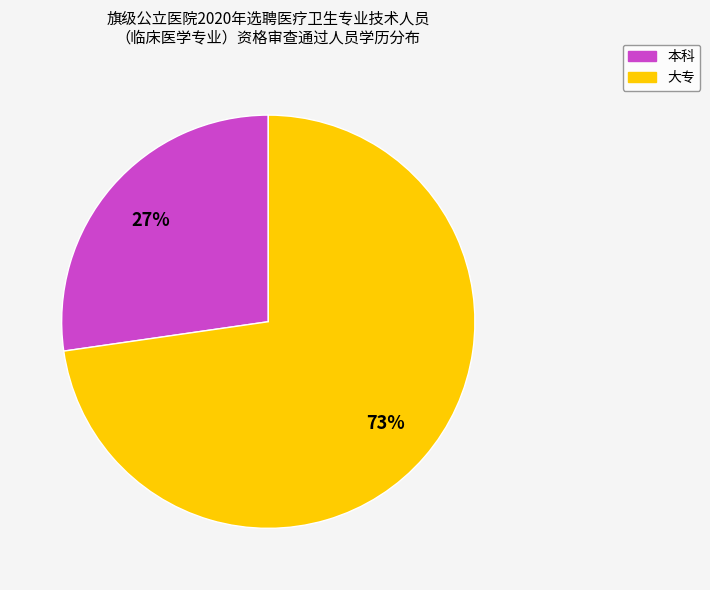

What is the majority slice?

大专